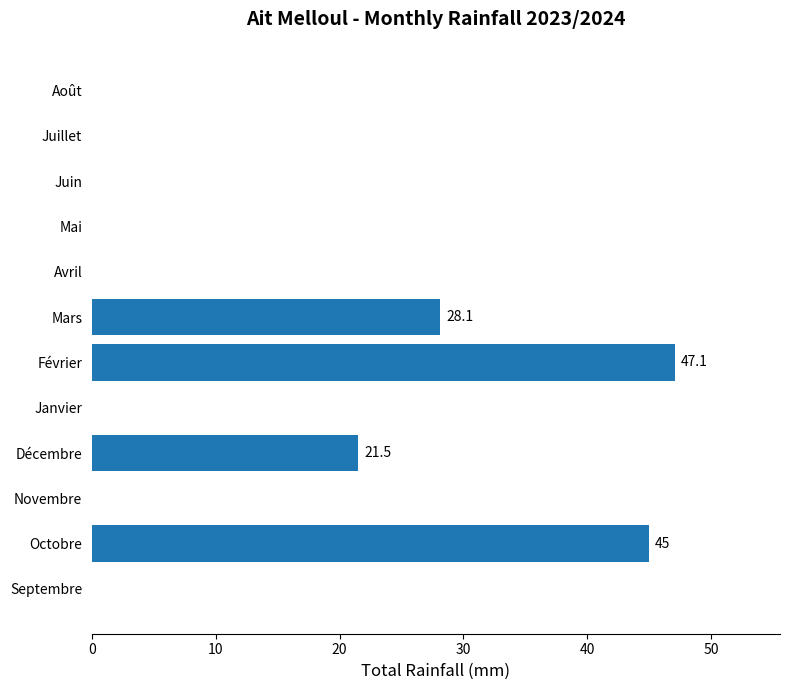

At which label is the value closest to 23?

Décembre